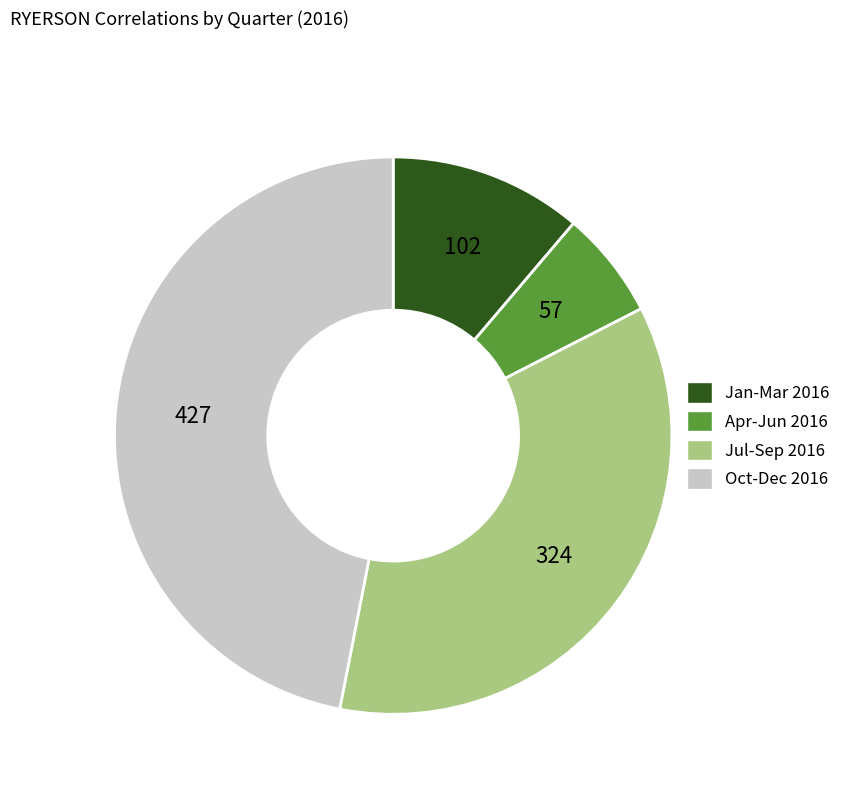

Is there a majority slice in this chart?

No